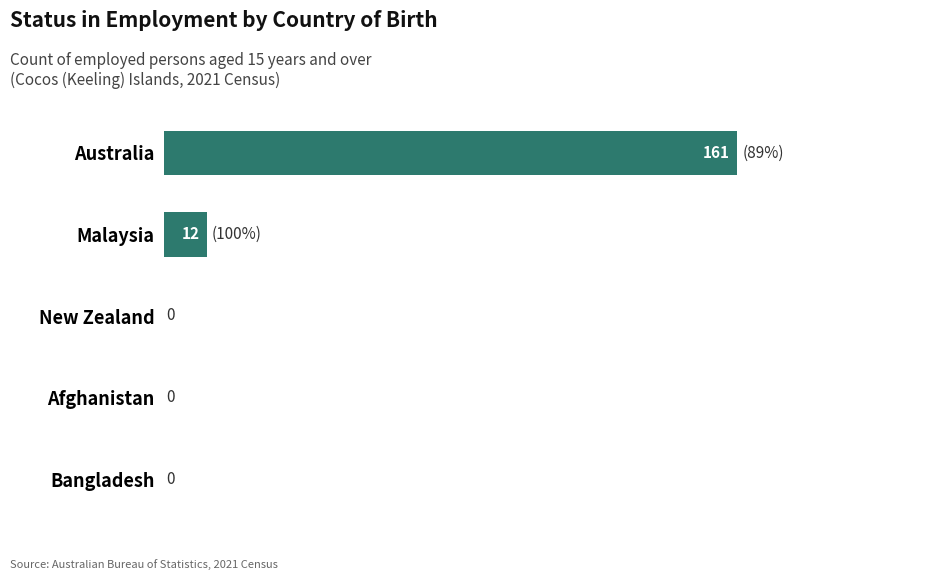

What value does the data have at Australia?

161